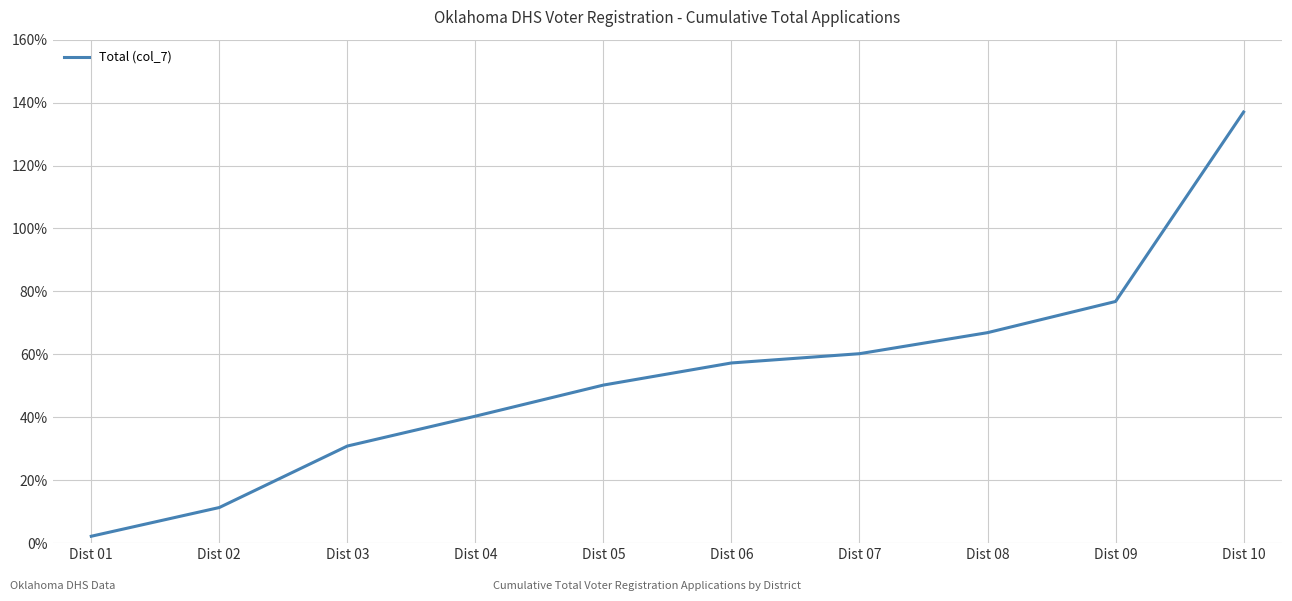

Reading left to right, transcribe all the data shown in this chart.

Dist 01=2.2	Dist 02=11.3	Dist 03=30.9	Dist 04=40.3	Dist 05=50.2	Dist 06=57.3	Dist 07=60.2	Dist 08=66.9	Dist 09=76.8	Dist 10=137.0